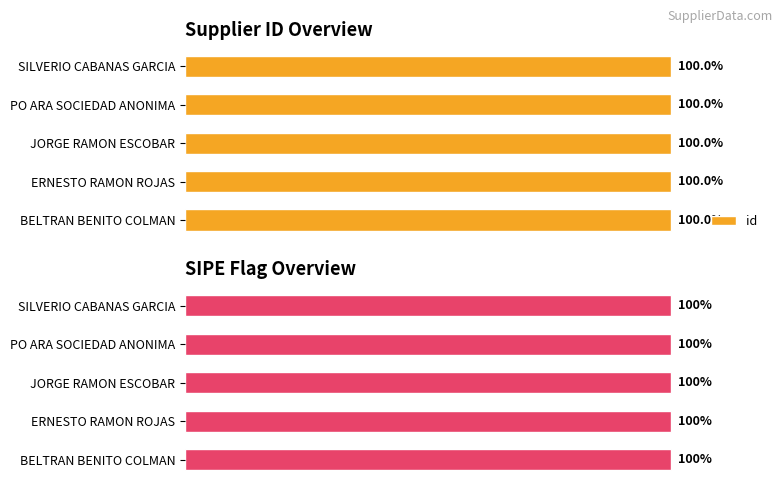

At which label is id closest to 99?

BELTRAN BENITO COLMAN